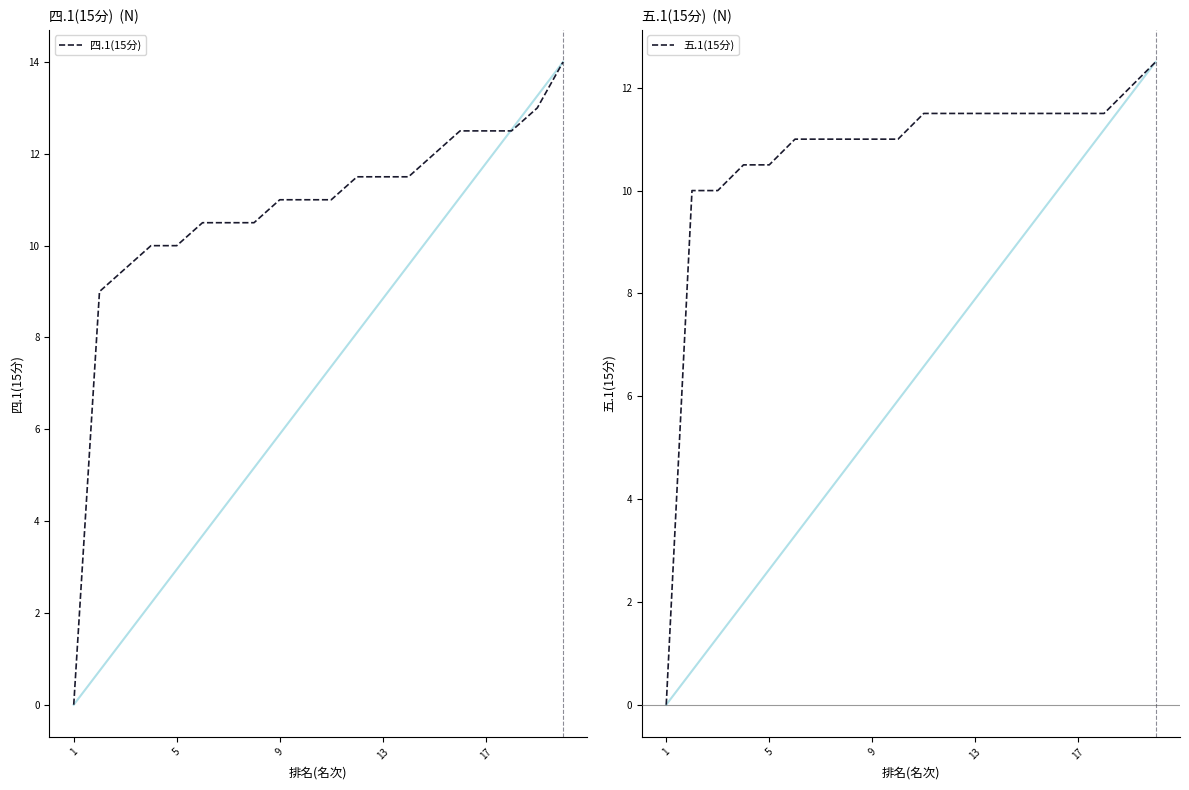

True or false: 五.1(15分) has a value of 11.0 at 9.

True